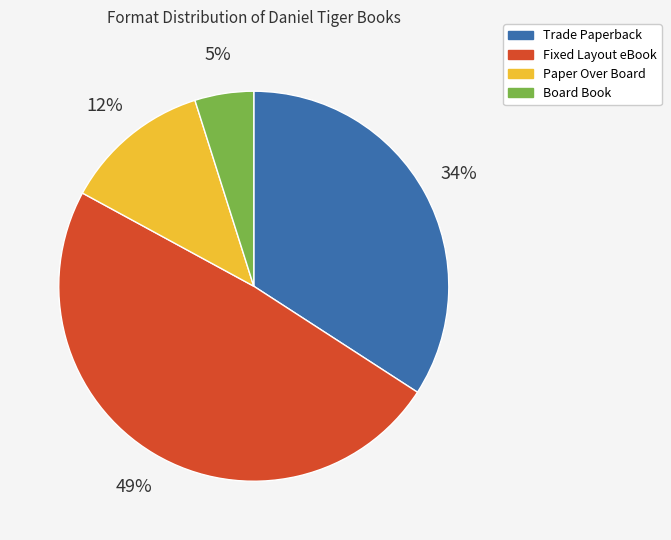

To the nearest percent, what percentage of the pie is Fixed Layout eBook?

49%